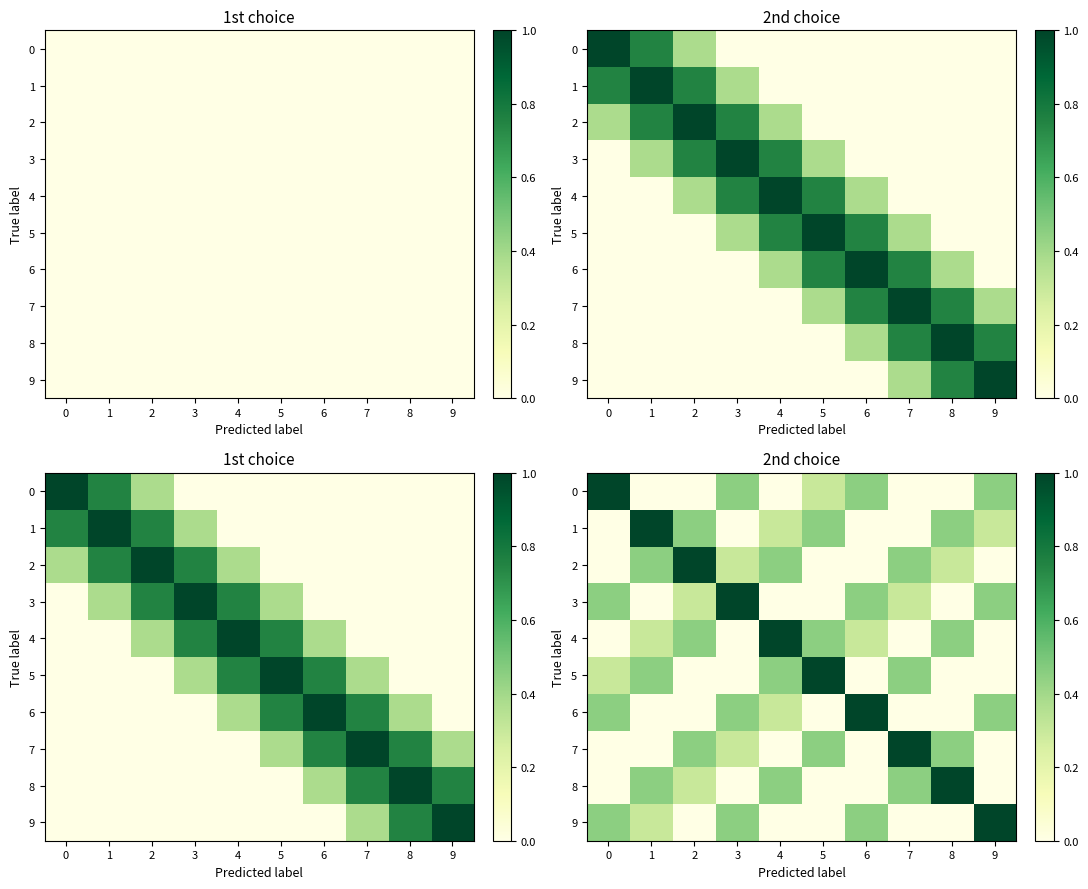

List the series in order of their peak value, highest first.

0, 1, 2, 3, 4, 5, 6, 7, 8, 9